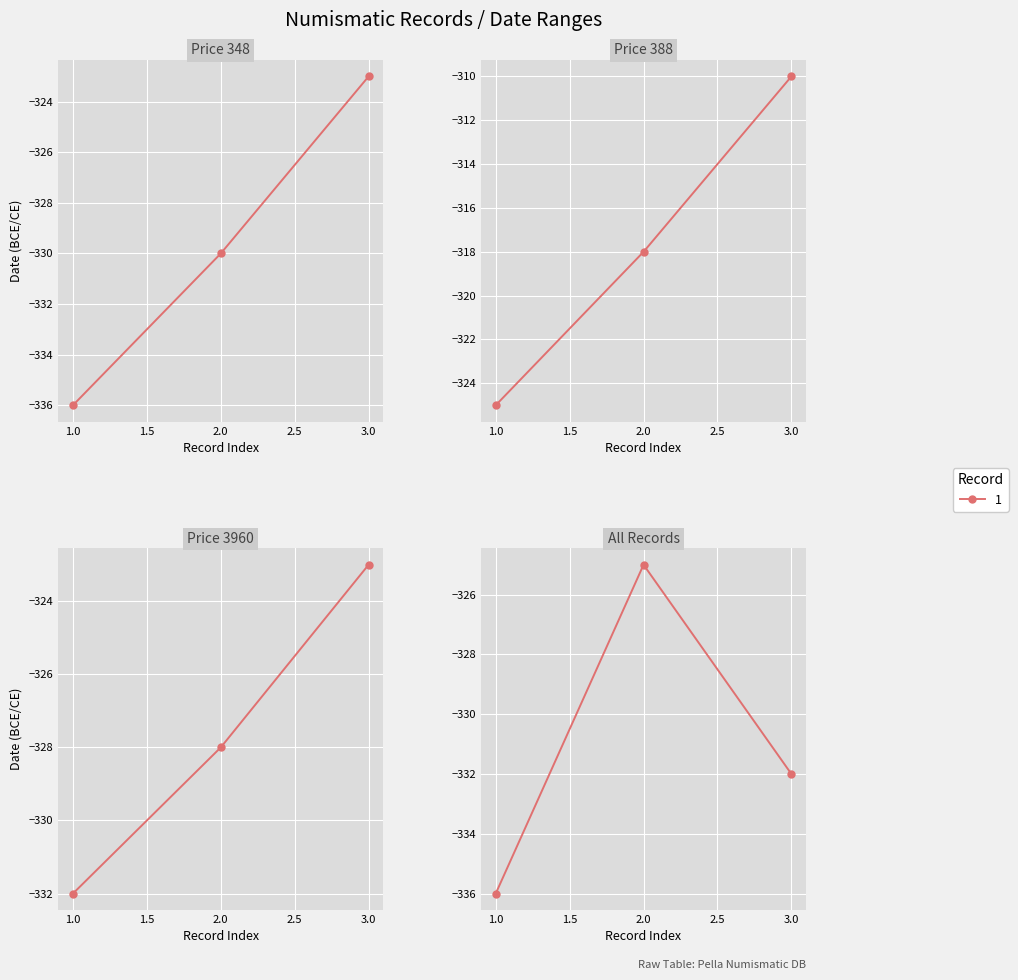

What is the difference between the maximum and minimum values?

11